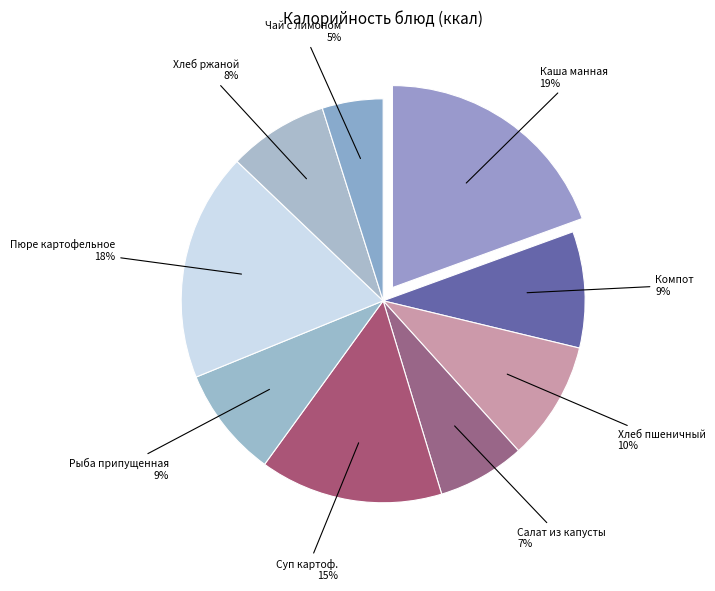

Count the number of slices in the pie.

9